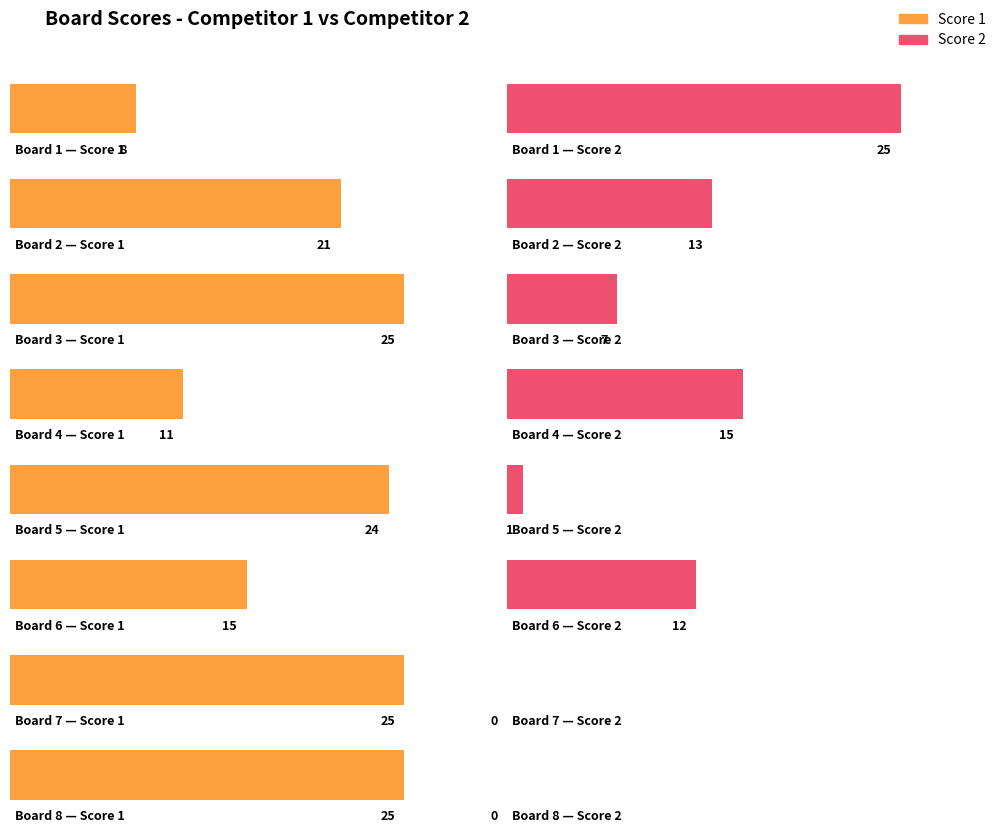

Which series has the largest range (max minus min)?

Score 2